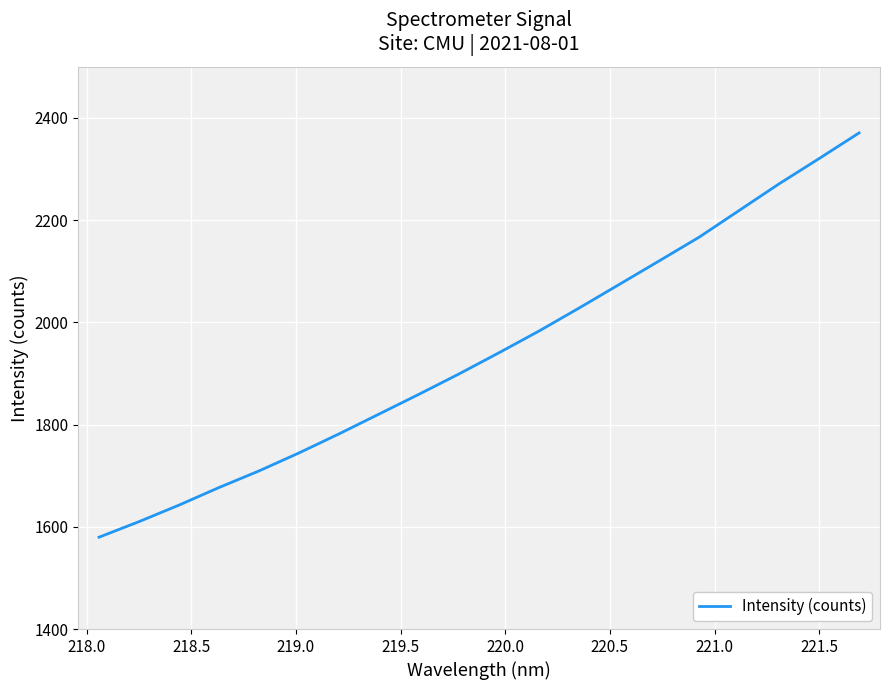

How many lines are shown in the chart?

1